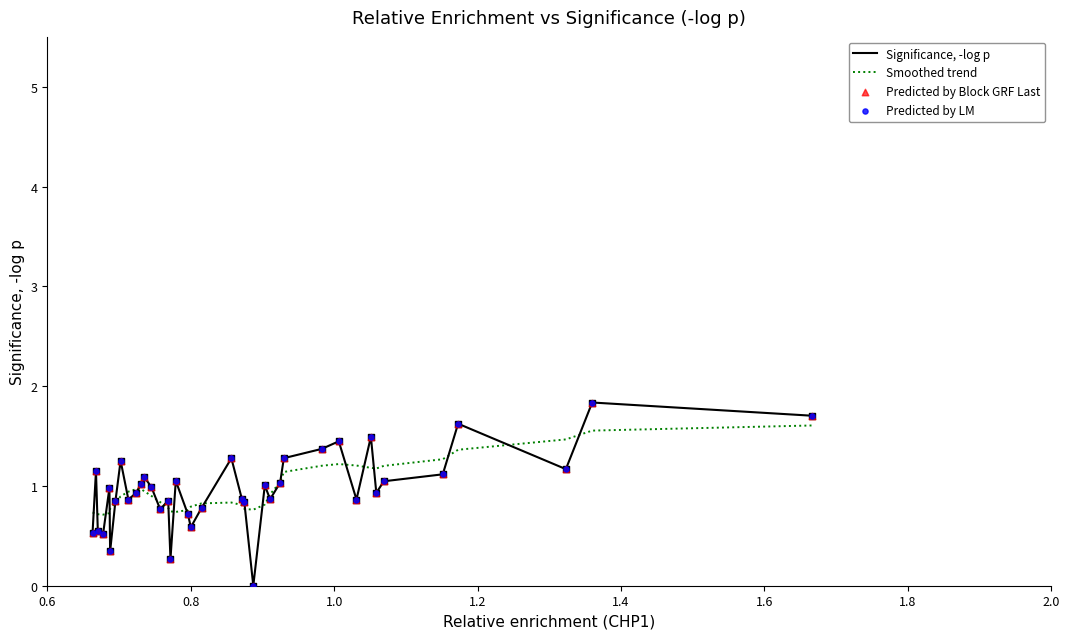

At how many categories does at least one series exceed 1?

20